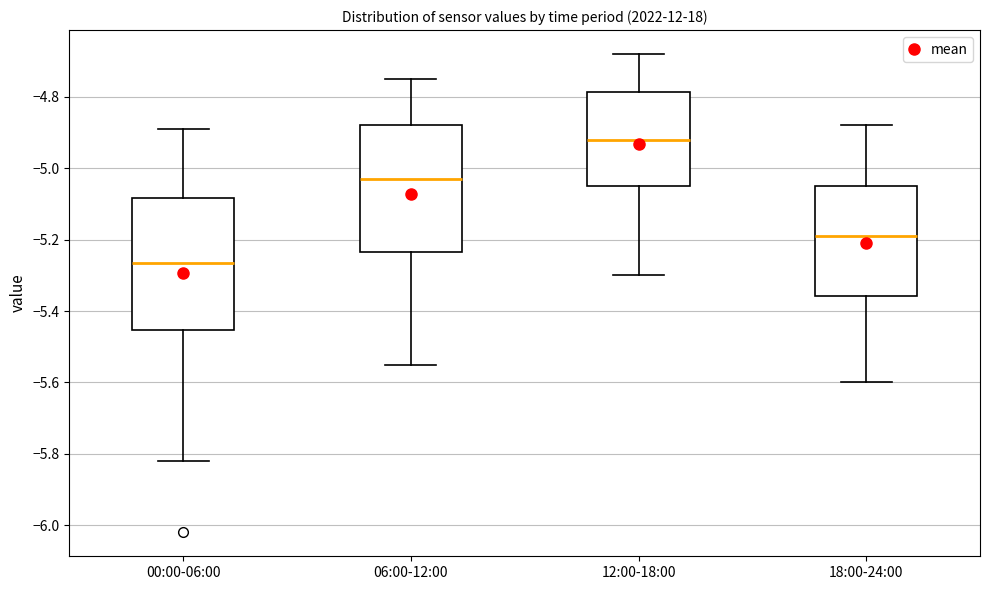

Which box has the highest median line?

12:00-18:00